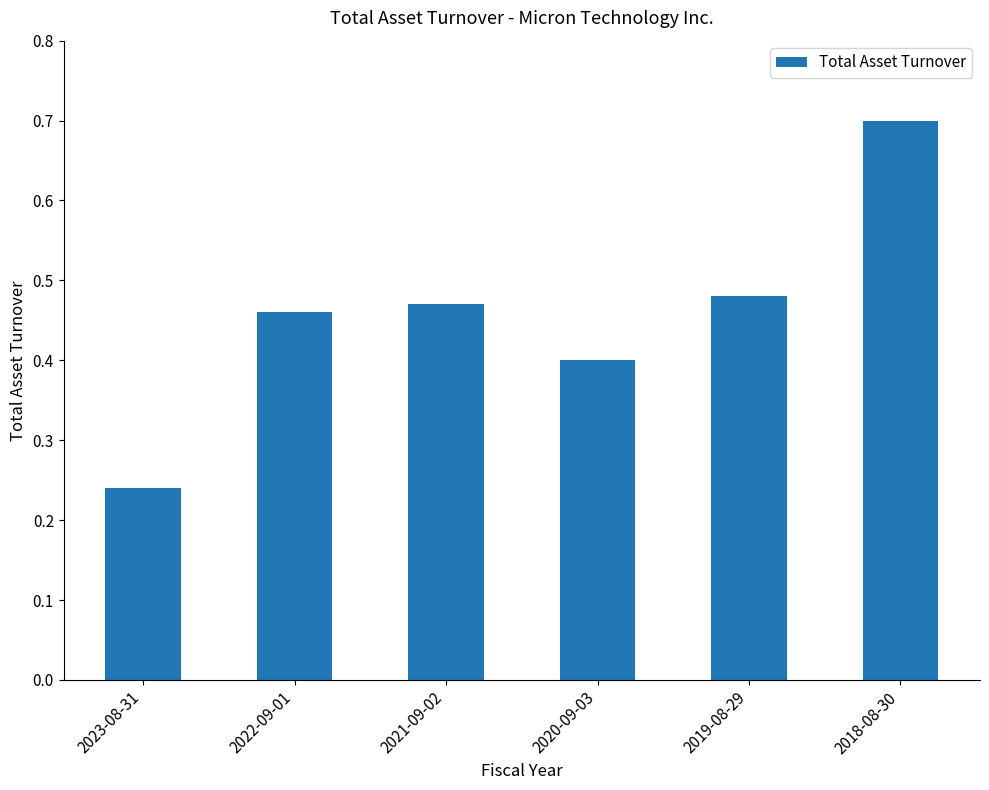

Which category has the highest value across all series?

2018-08-30